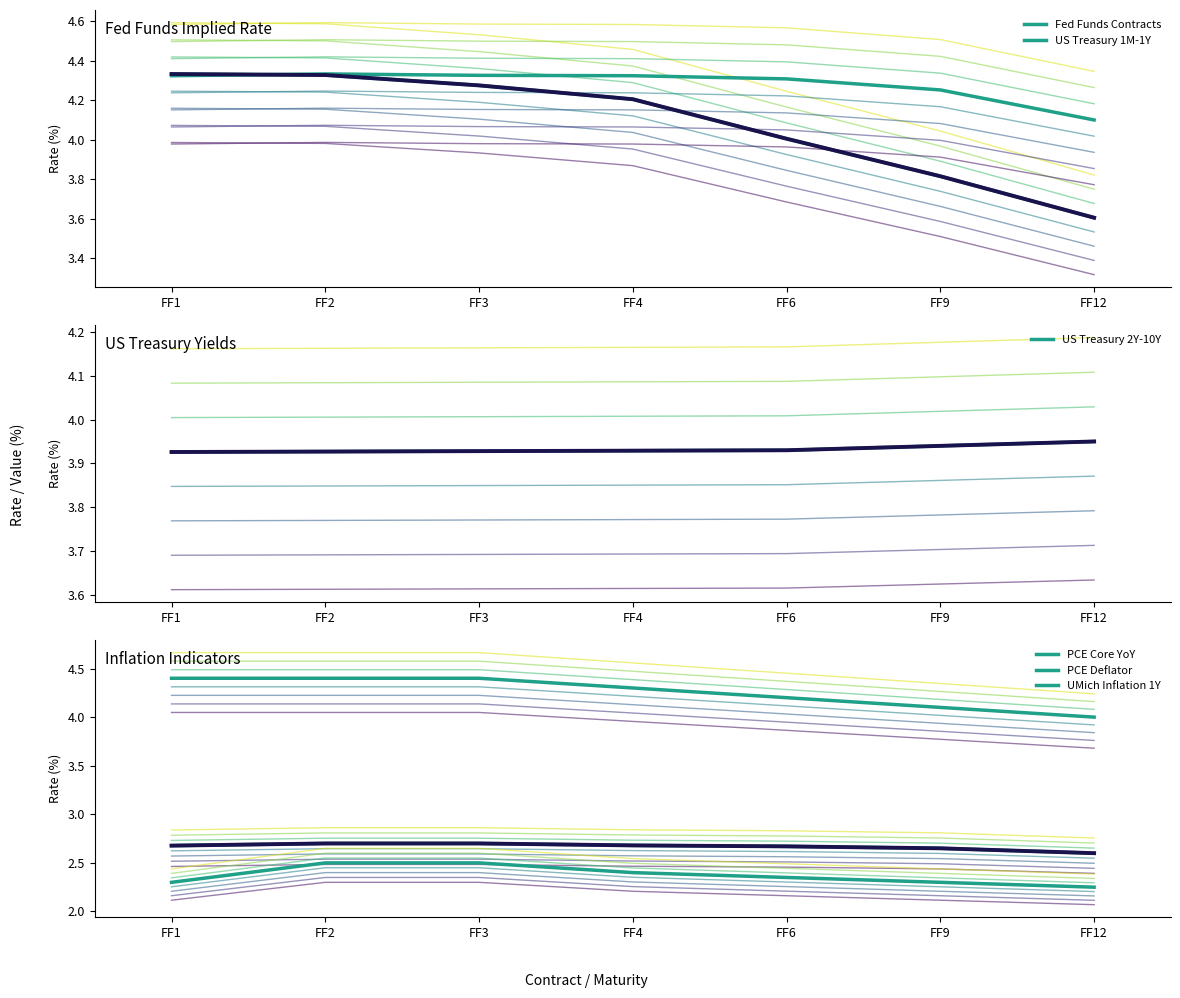

What is the lowest value of the PCE Core YoY series?

2.6